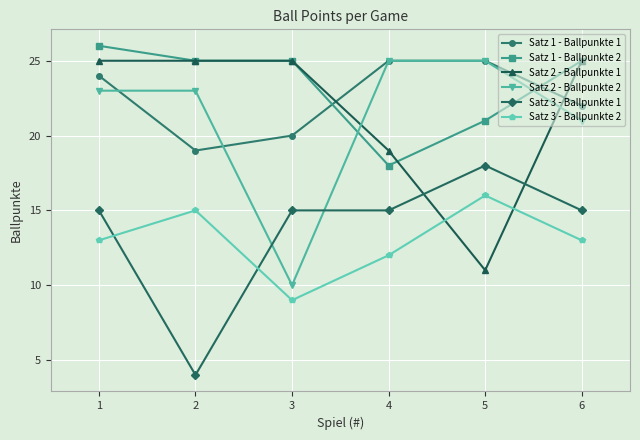

Which series has the largest total across all categories?

Satz 1 - Ballpunkte 2